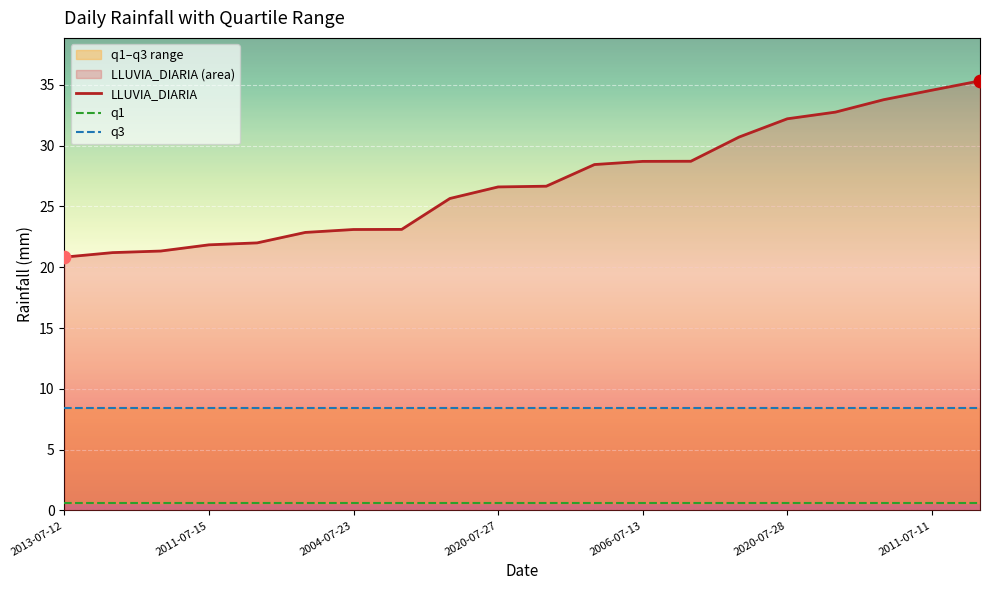

What are all the series names shown in the legend?

LLUVIA_DIARIA, q1, q3